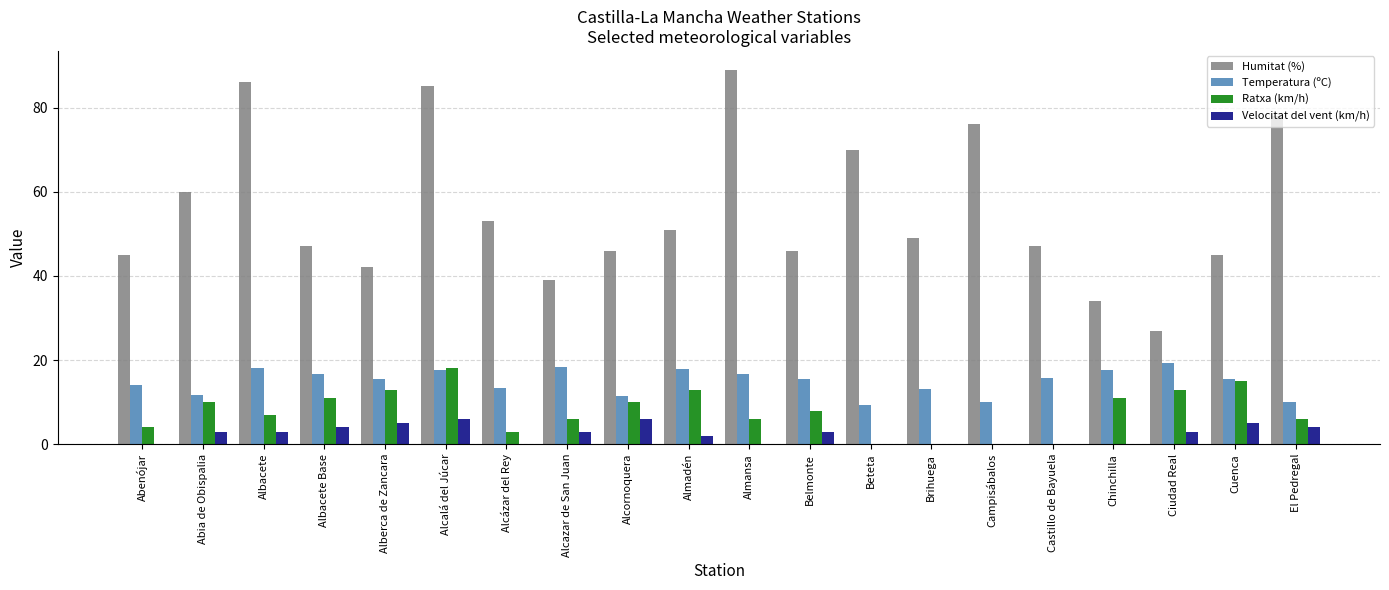

What is the maximum value for Temperatura (ºC)?

19.2